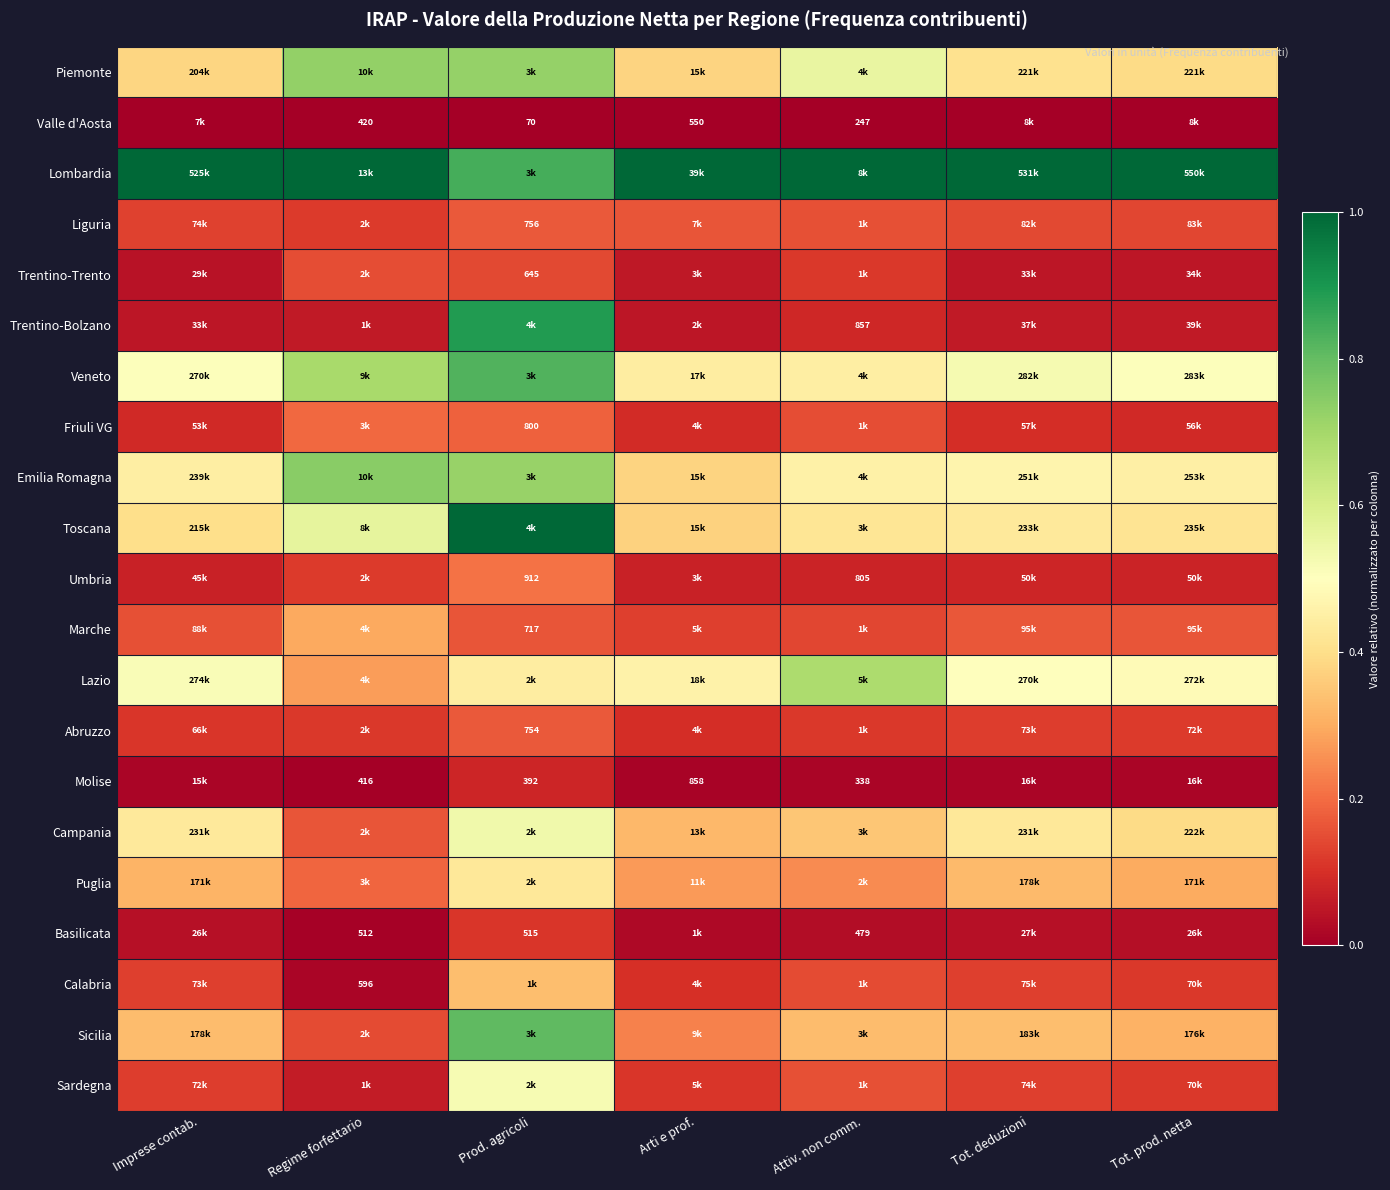

List the series in order of their peak value, lowest first.

Valle d'Aosta, Molise, Basilicata, Trentino-Trento, Abruzzo, Liguria, Friuli VG, Umbria, Marche, Calabria, Puglia, Sardegna, Campania, Lazio, Piemonte, Emilia Romagna, Sicilia, Veneto, Trentino-Bolzano, Lombardia, Toscana